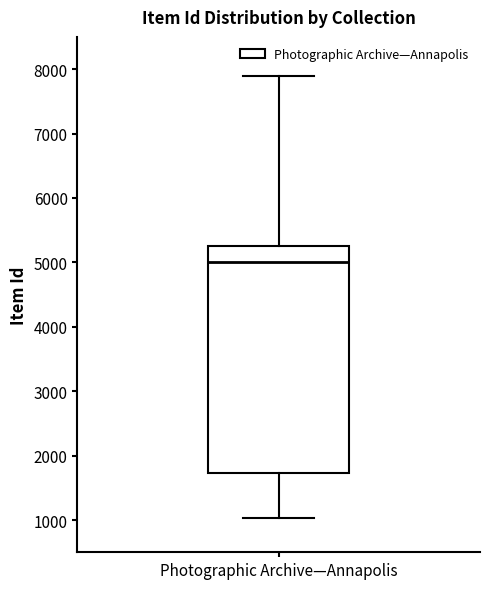

Transcribe this box plot: give where the median line is, the range the box spans, and where the two whiskers end, as read against the y-axis. The values are not printed on the chart, so give them approximately, as read against the axis.

median 5000, box 1700 to 5300, whiskers 1000 to 7900